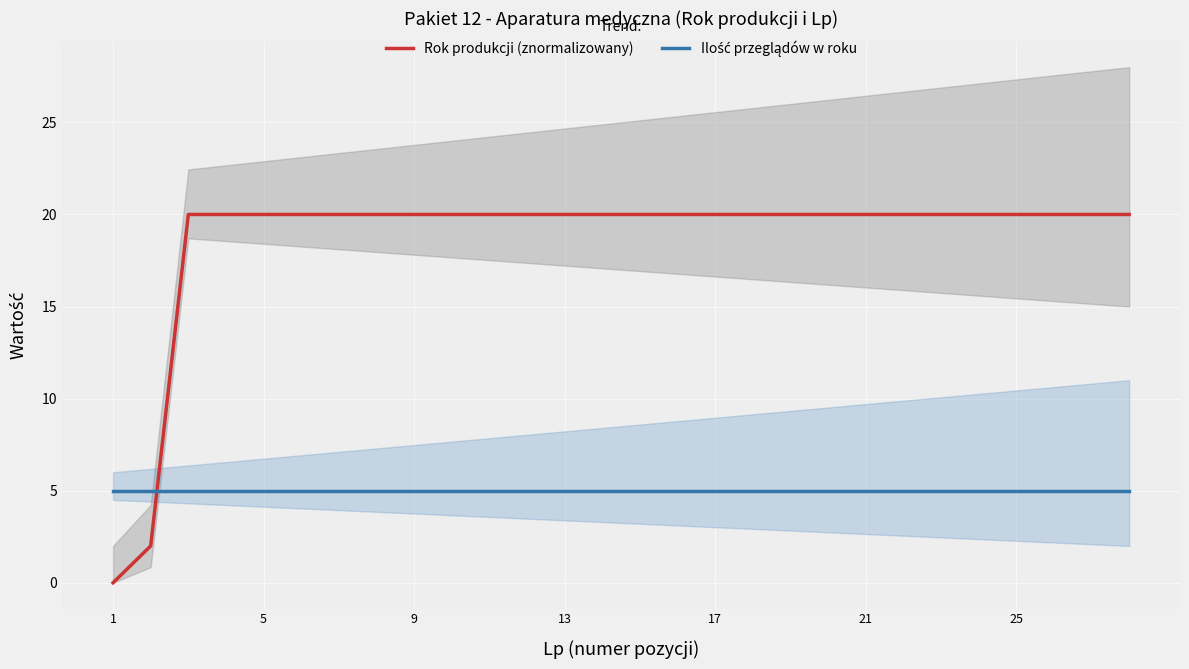

Count the number of data series in this chart.

2